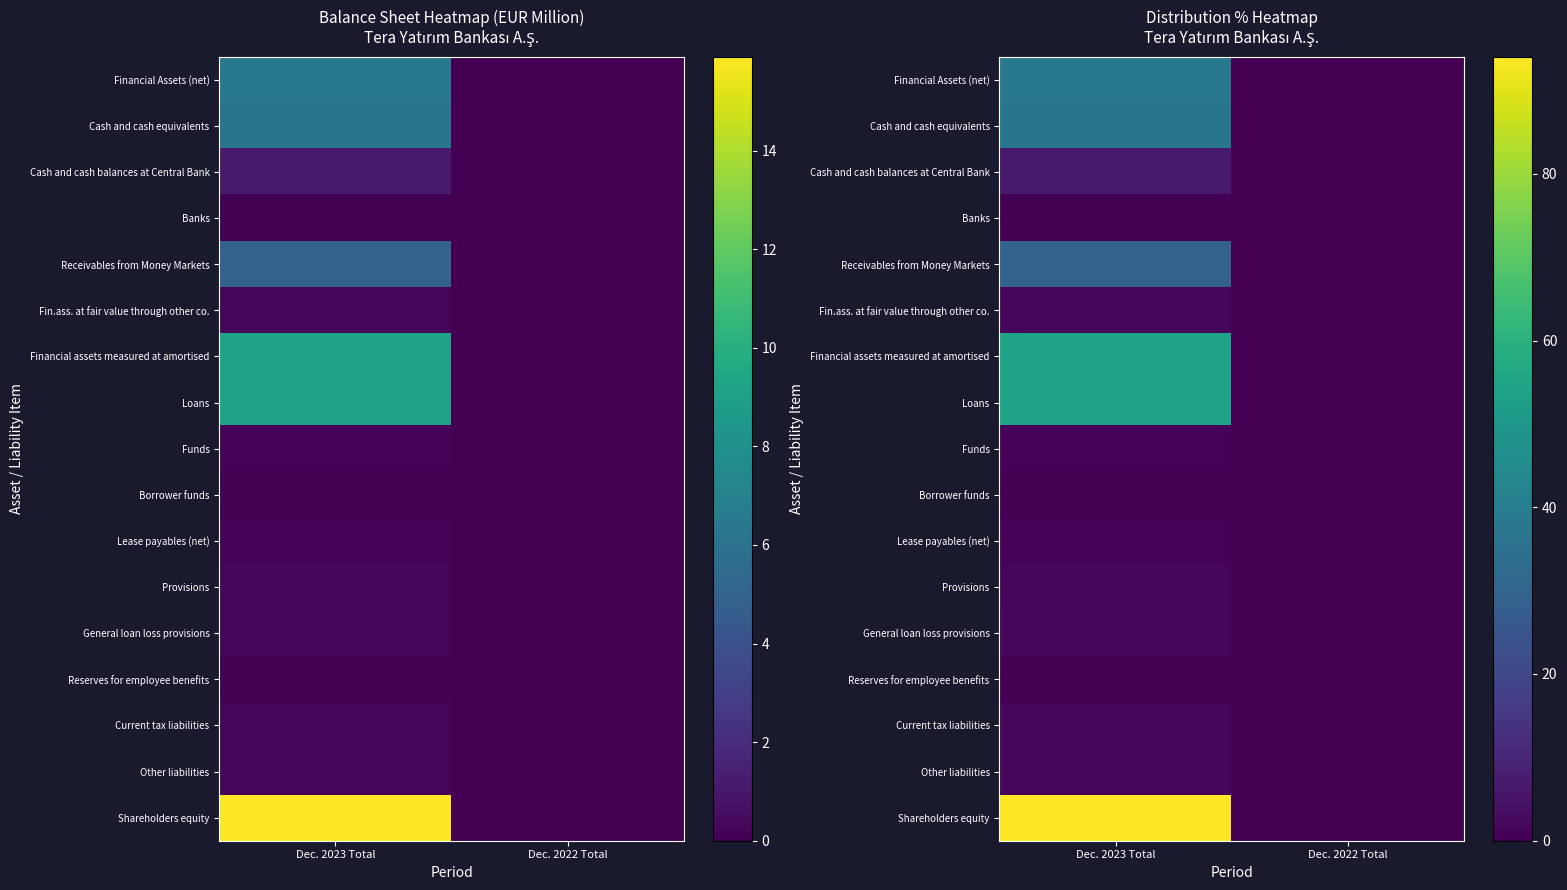

How many data points in Shareholders equity are above 94?

1